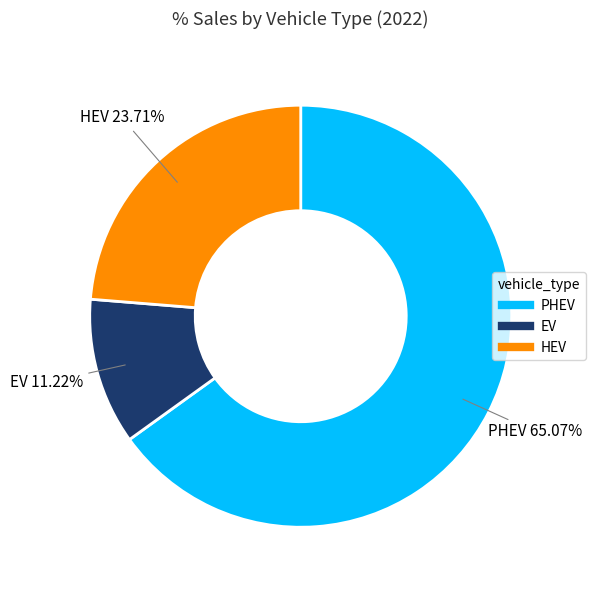

Does EV account for over 50% of the chart?

No